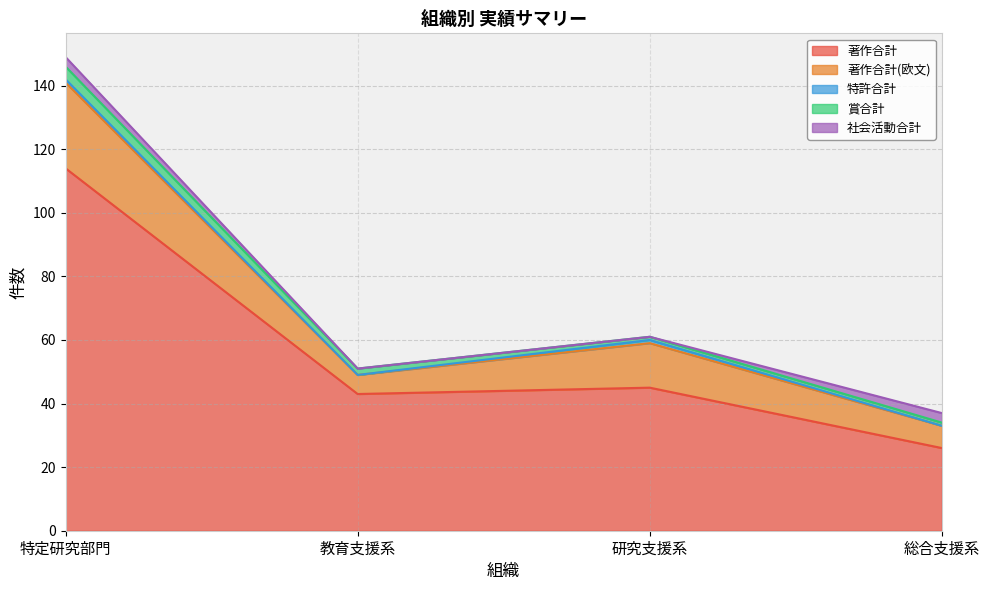

What is the maximum value shown in the chart?

114